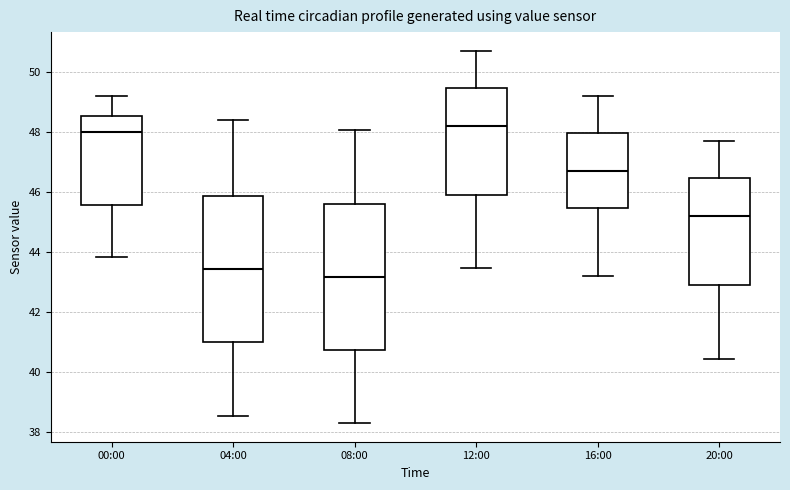

Which box's median line is the highest?

12:00